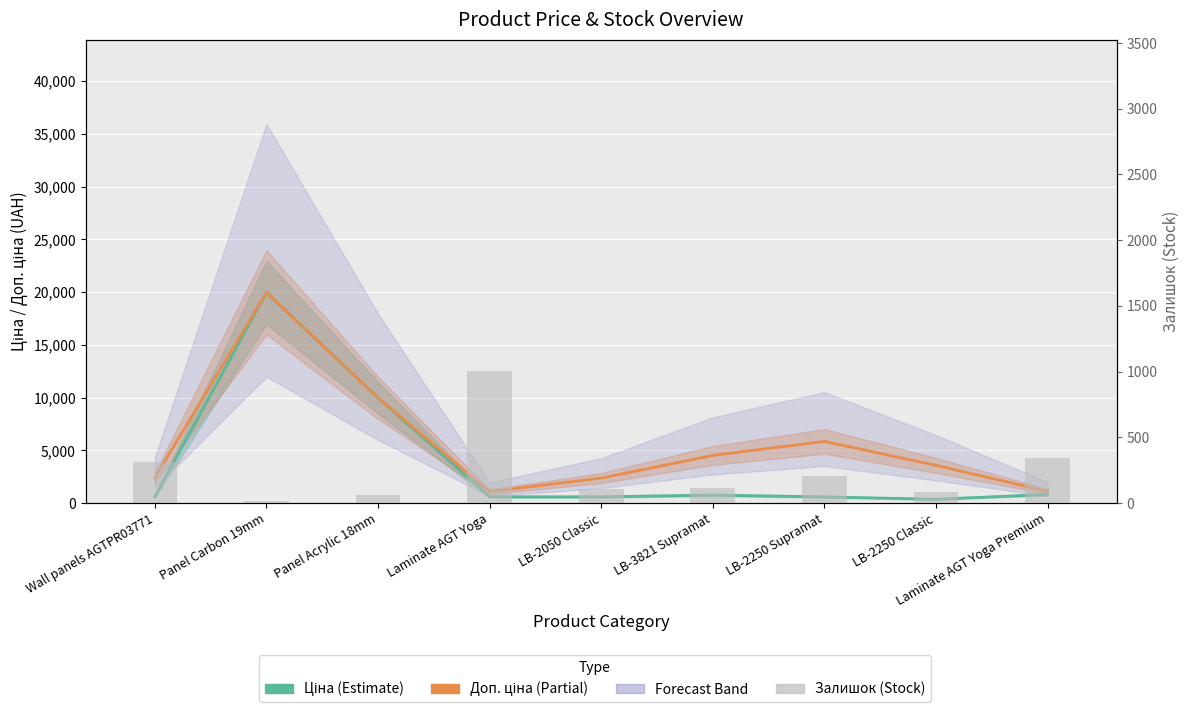

Is the value of Залишок at Wall panels AGTPR03771 greater than the value of Ціна at Laminate AGT Yoga Premium?

No